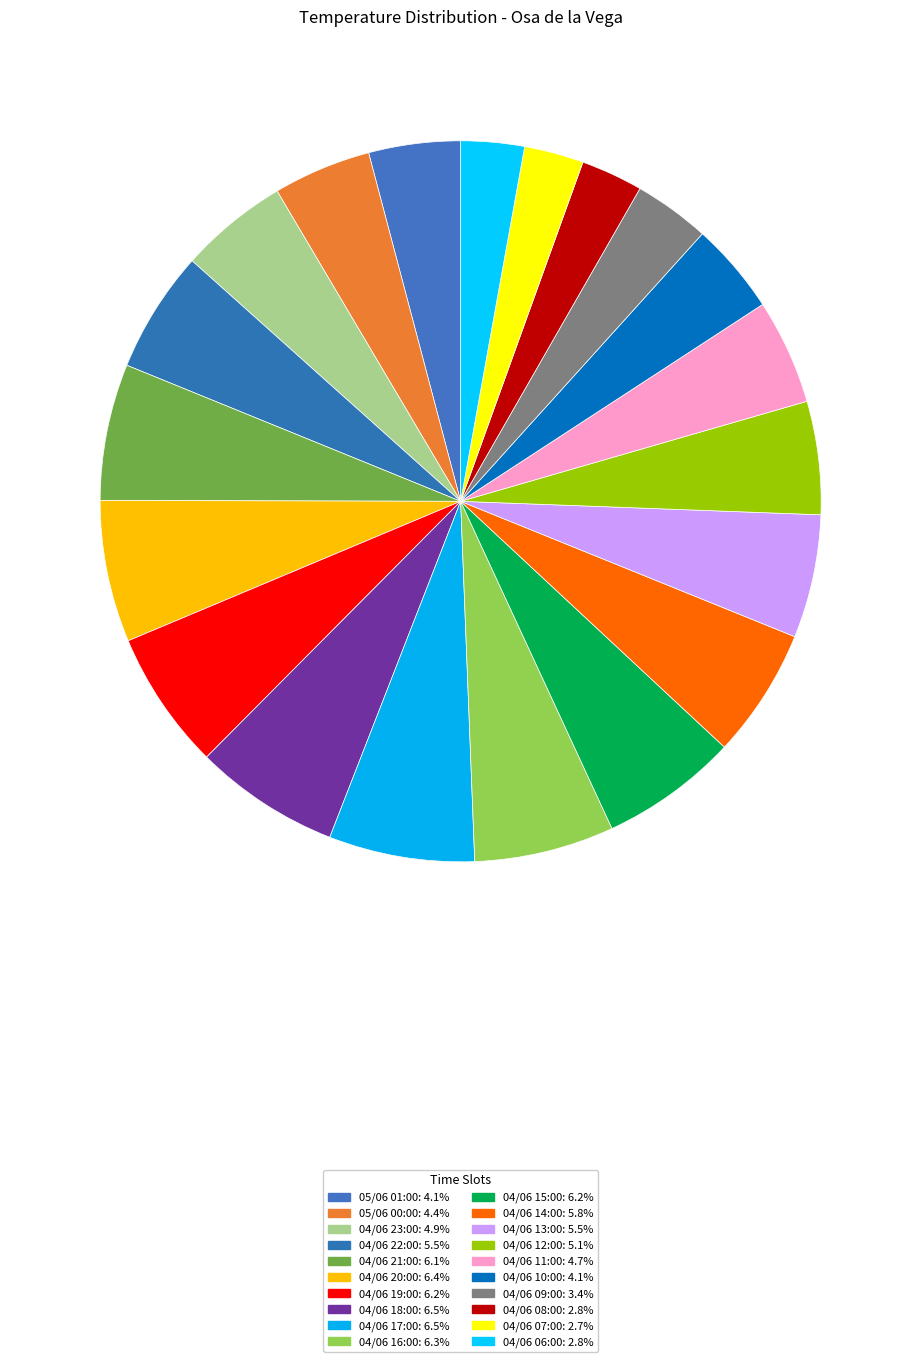

To the nearest percent, what is the difference between the largest and smallest slice percentages?

4%